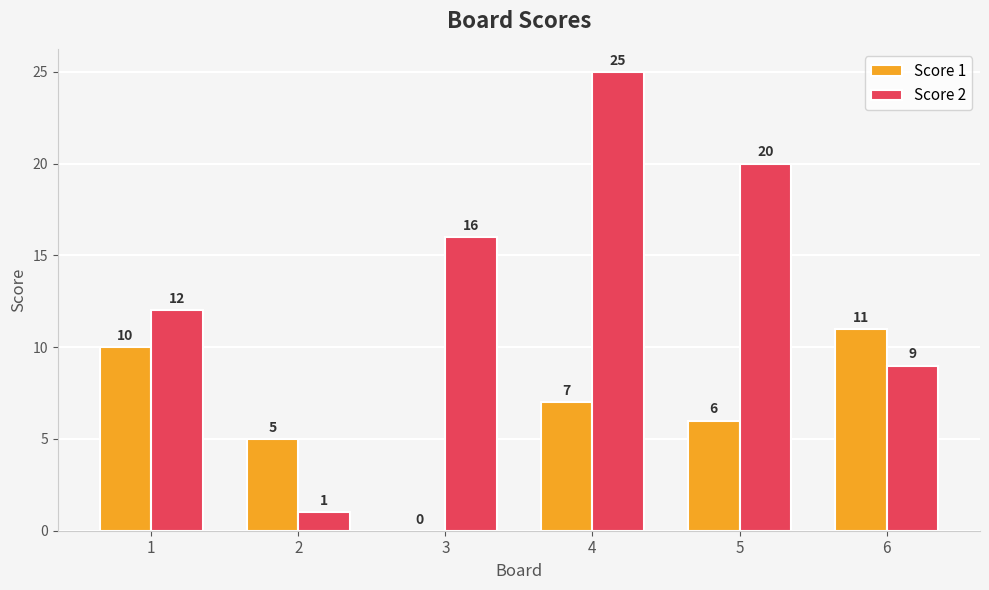

Reading left to right, list all the values displayed in this chart.

Score 1: 10	5	0	7	6	11
Score 2: 12	1	16	25	20	9